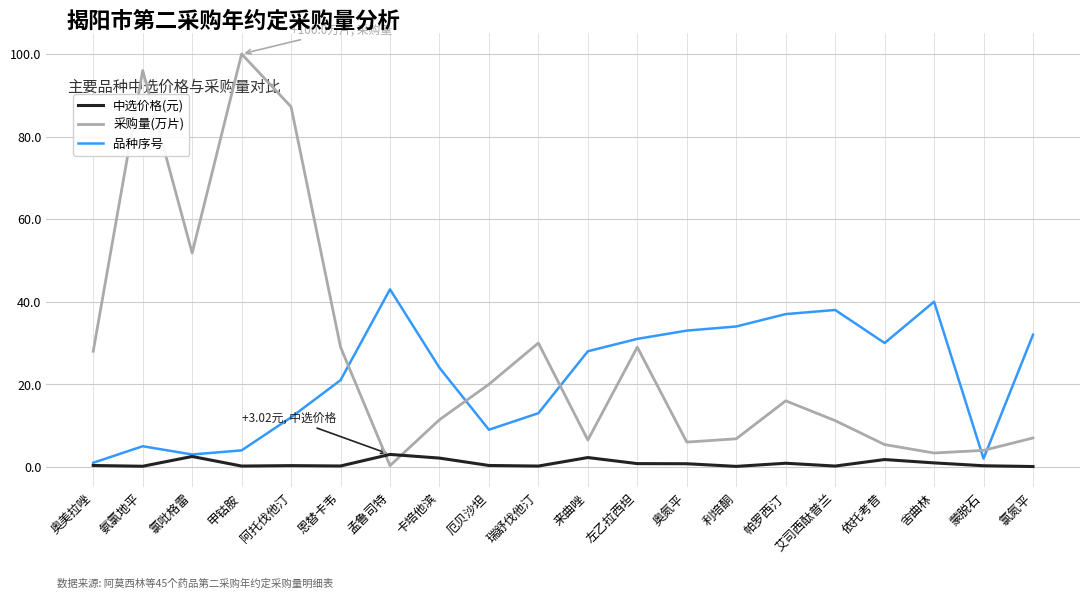

Does the chart display data point markers on the line(s)?

No